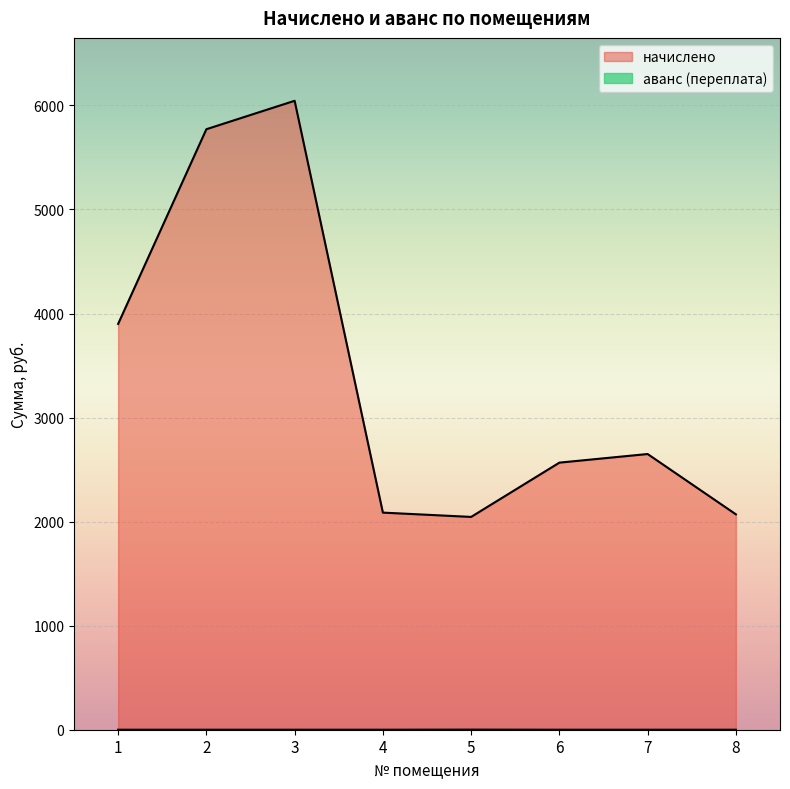

True or false: аванс (переплата) and начислено cross at least once.

False